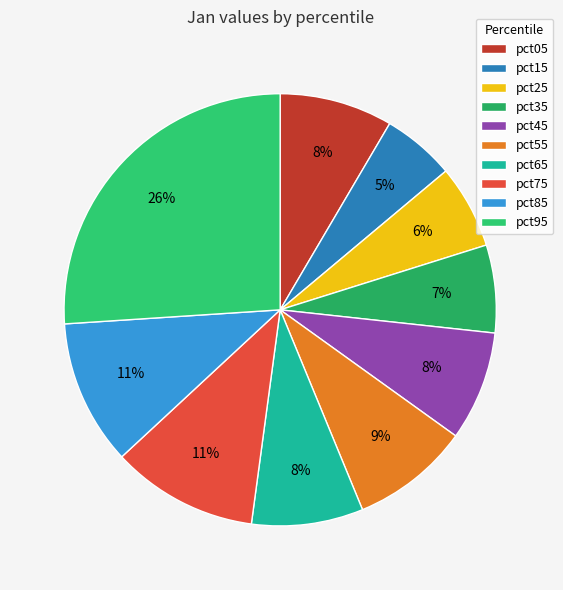

To the nearest percent, what percentage of the pie is pct65?

8%